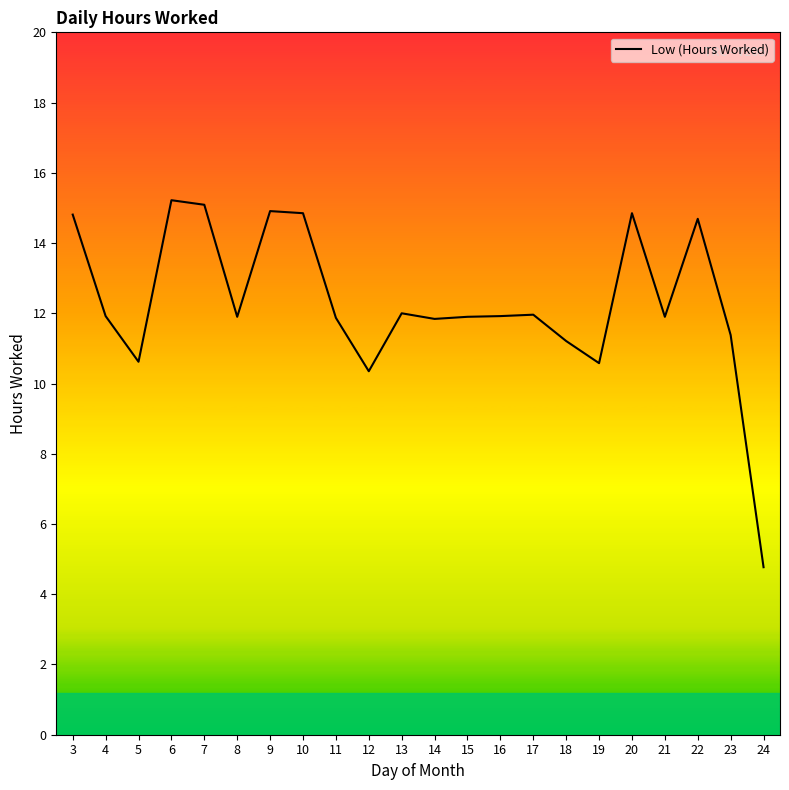

What value does the data have at 4?

11.9